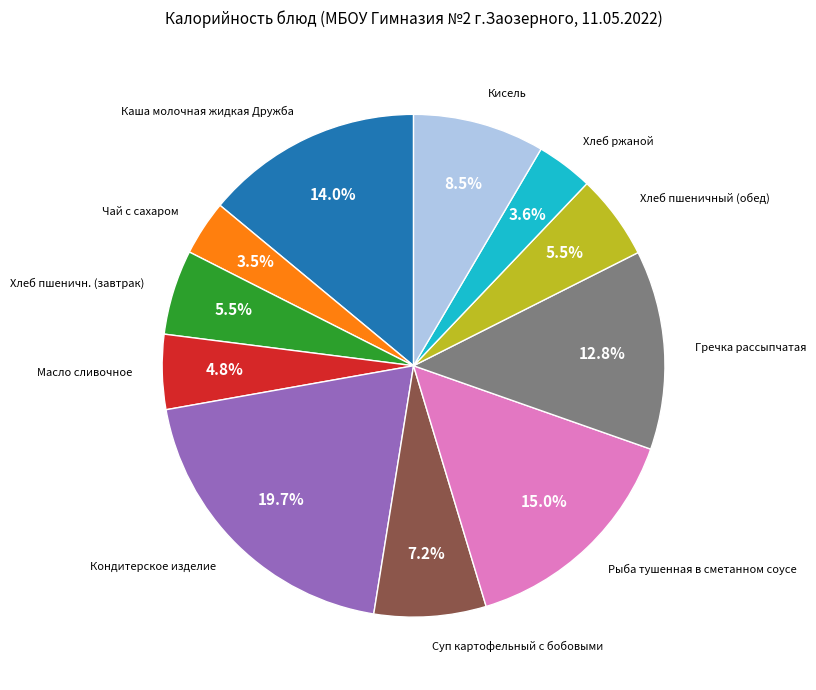

Which category has the biggest portion of the pie?

Кондитерское изделие